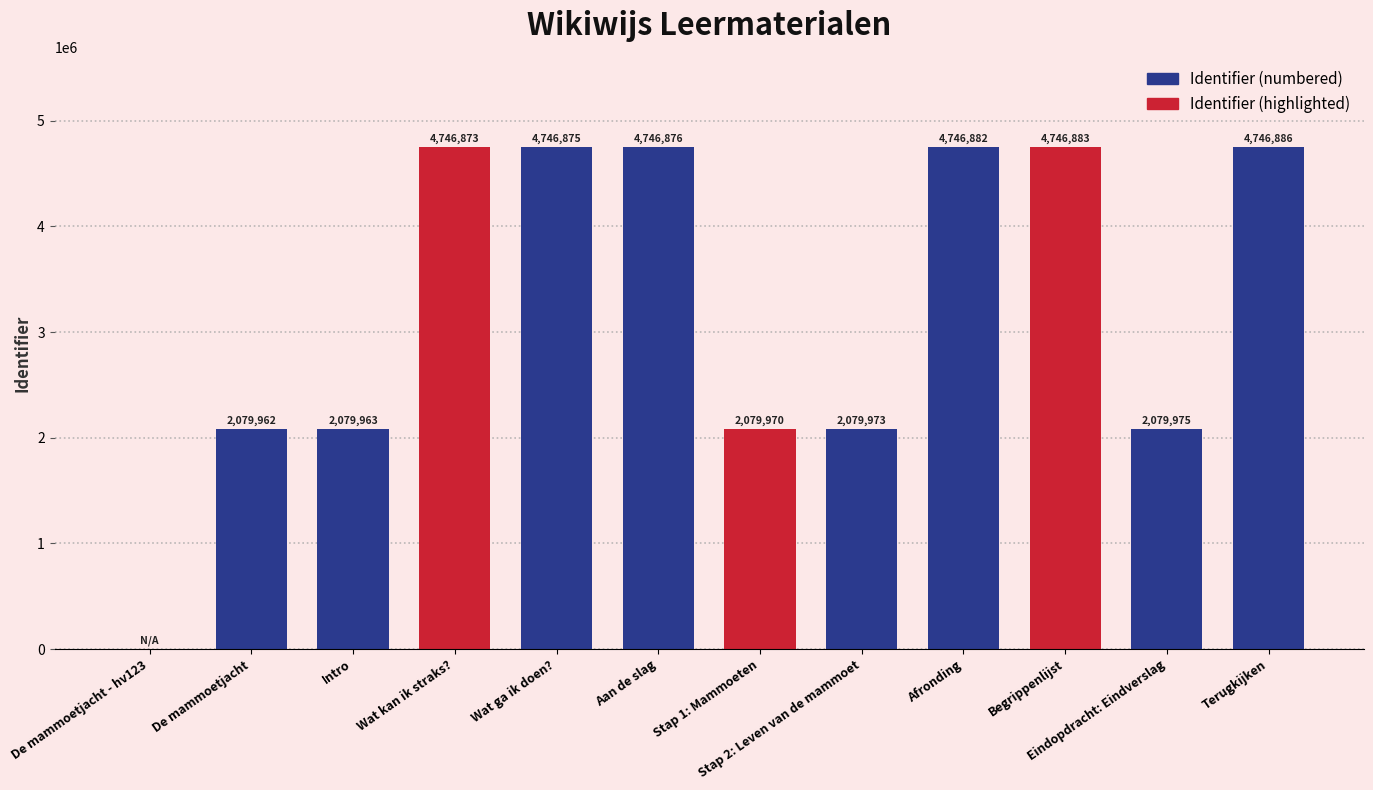

What is the average value?

3240093